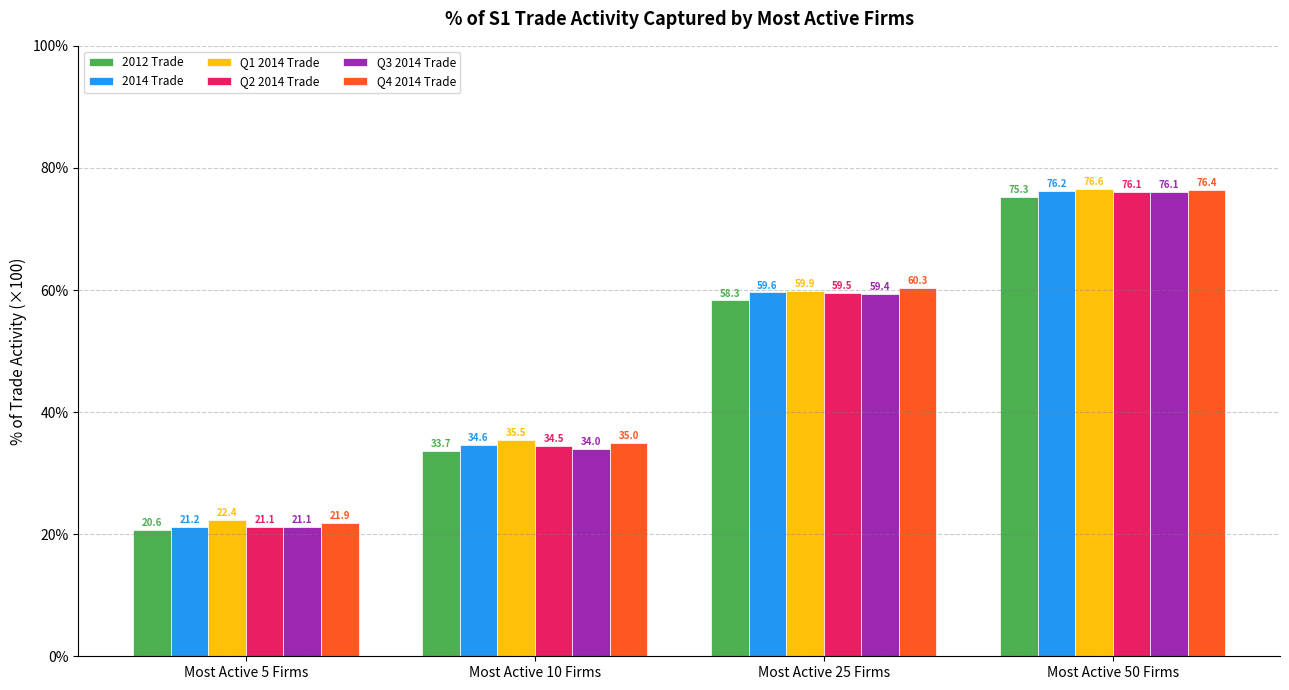

At which category does the chart reach its peak across all series?

Most Active 50 Firms